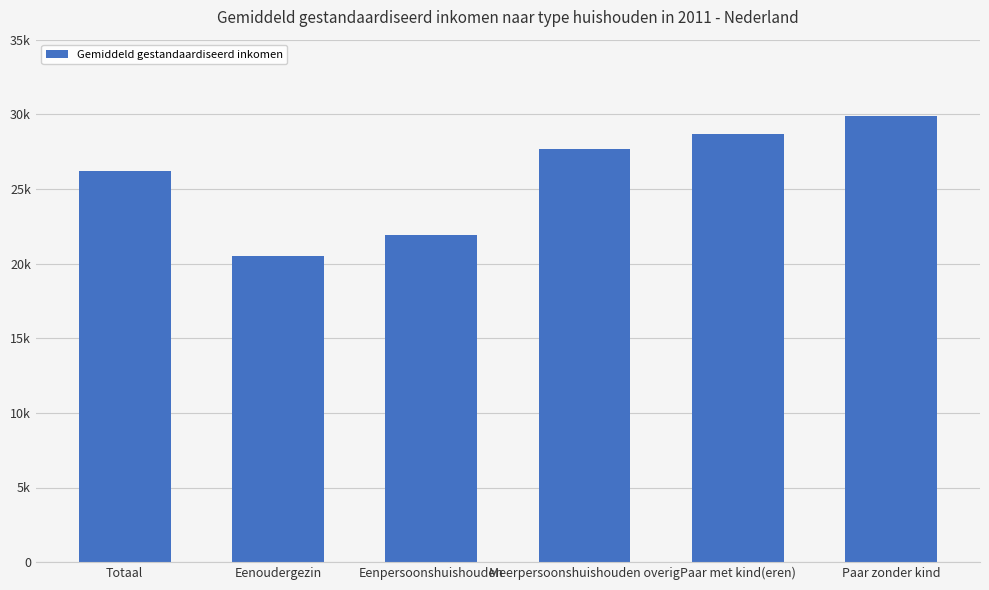

Rank the categories by value from lowest to highest.

Eenoudergezin, Eenpersoonshuishouden, Totaal, Meerpersoonshuishouden overig, Paar met kind(eren), Paar zonder kind